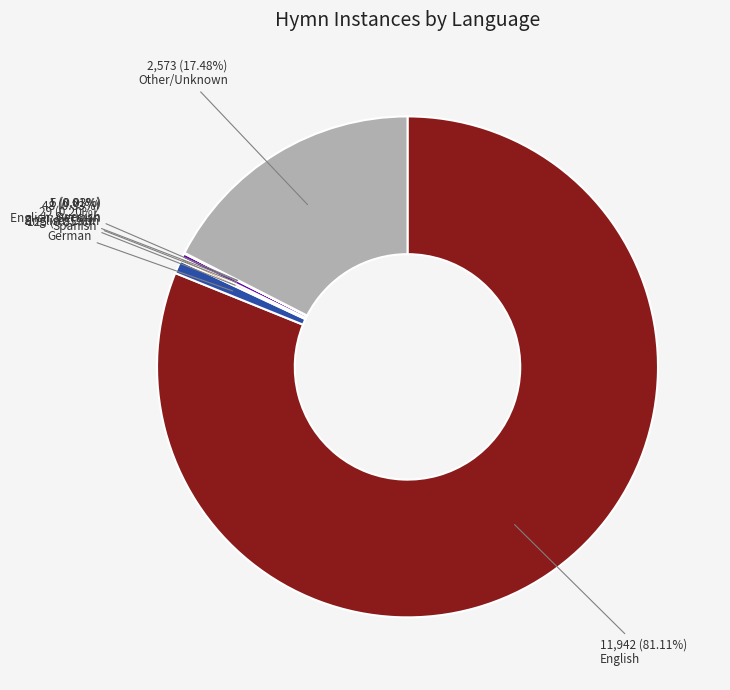

Does any single category account for the majority?

Yes